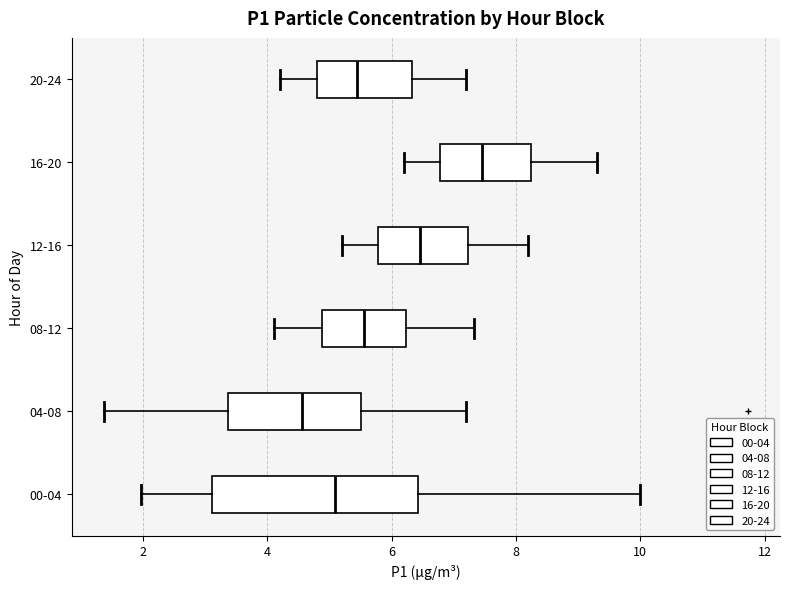

Which box is the widest, from its left edge to its right edge?

00-04